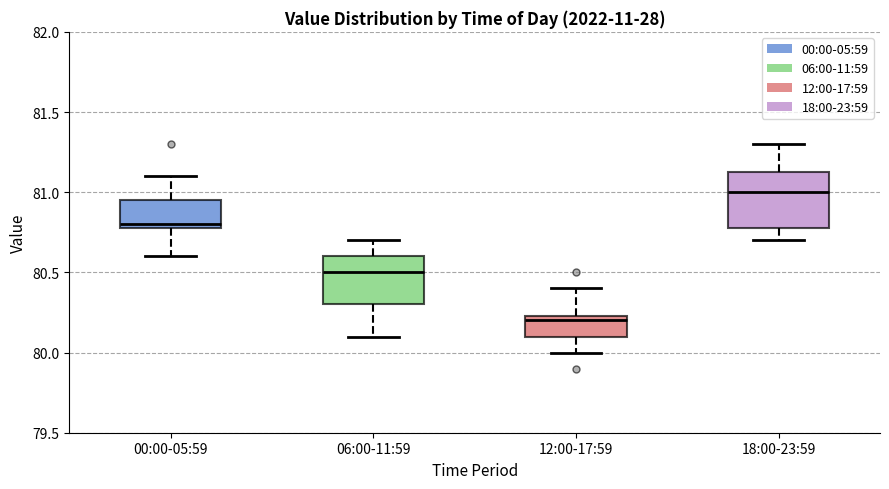

Reading left to right, transcribe this box plot: for each box, give where its median line is, the range the box spans, and where its two whiskers end, as read against the y-axis. The values are not printed on the chart, so give them approximately, as read against the axis.

00:00-05:59: median 80.80 (just above the box's lower edge), box 80.80 to 80.95, whiskers 80.60 to 81.10
06:00-11:59: median 80.50, box 80.30 to 80.60, whiskers 80.10 to 80.70
12:00-17:59: median 80.20, box 80.10 to 80.25, whiskers 80.00 to 80.40
18:00-23:59: median 81.00, box 80.80 to 81.15, whiskers 80.70 to 81.30